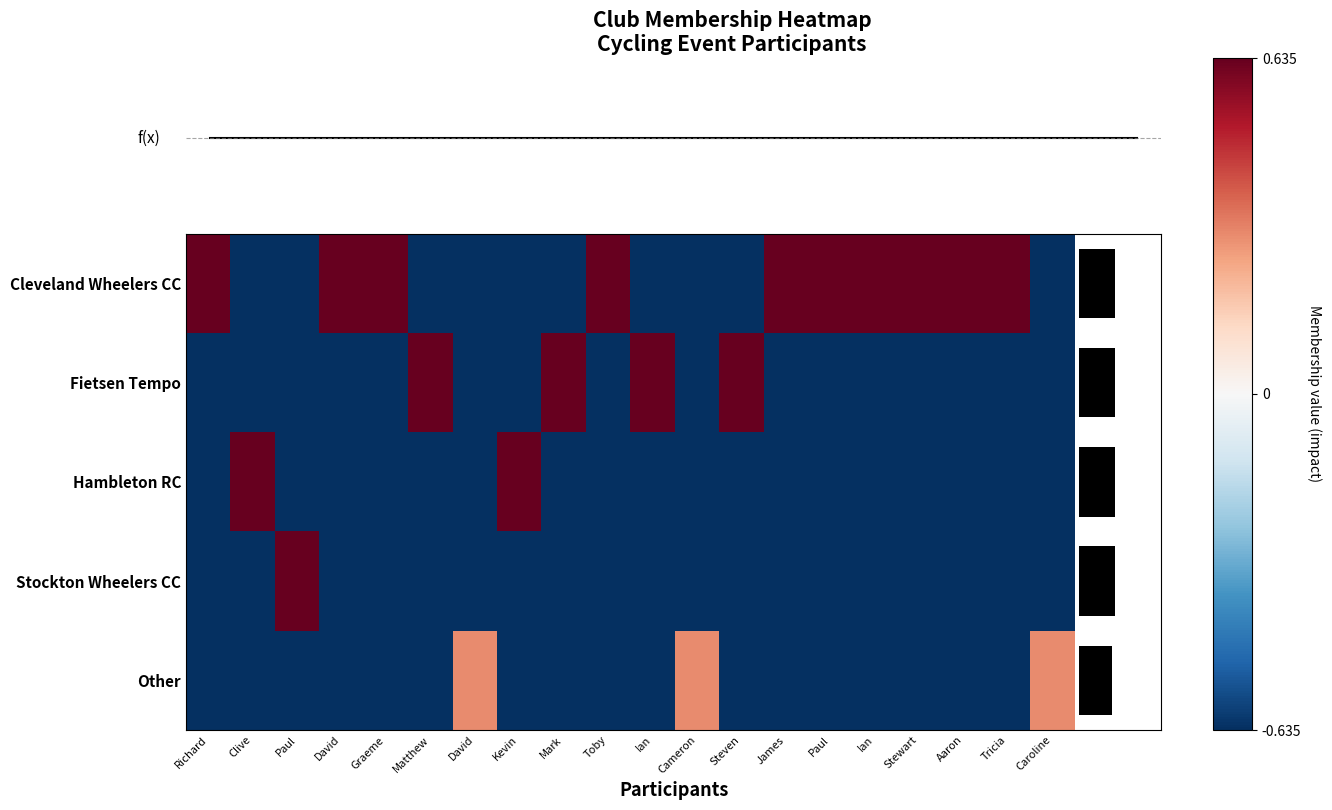

What is the average value of the Other series?

-0.5